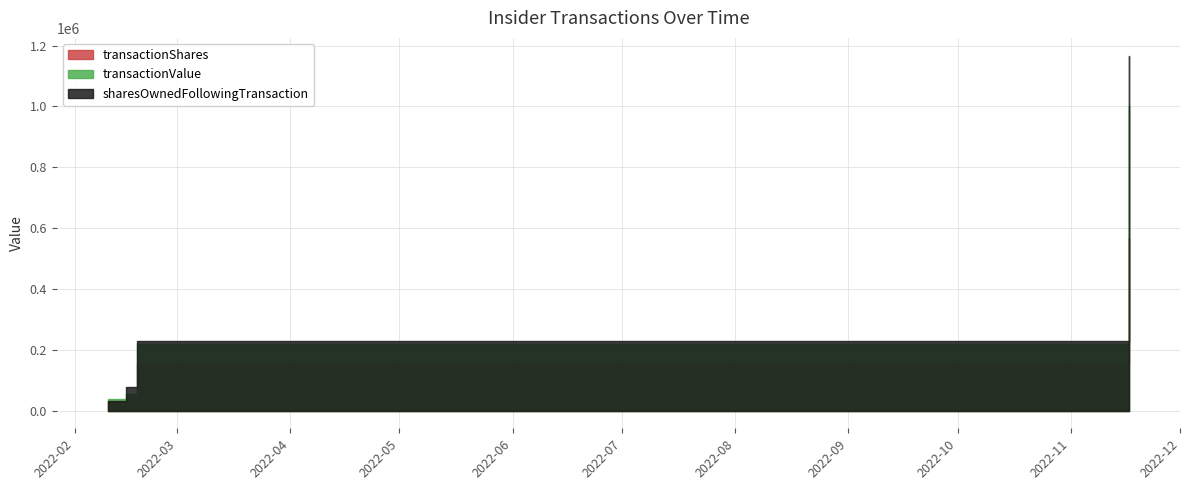

List the labels in order of transactionShares value, largest first.

2022-11-17, 2022-02-18, 2022-02-15, 2022-02-10